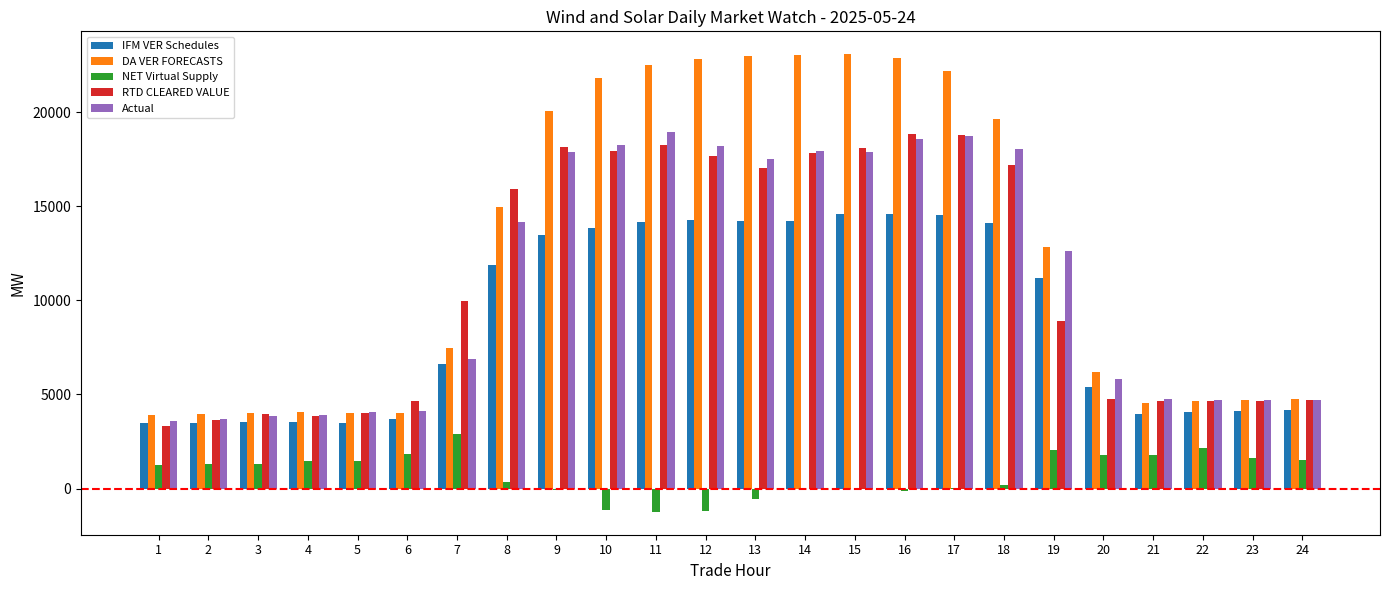

What is the total value across all series at 20?

23873.0